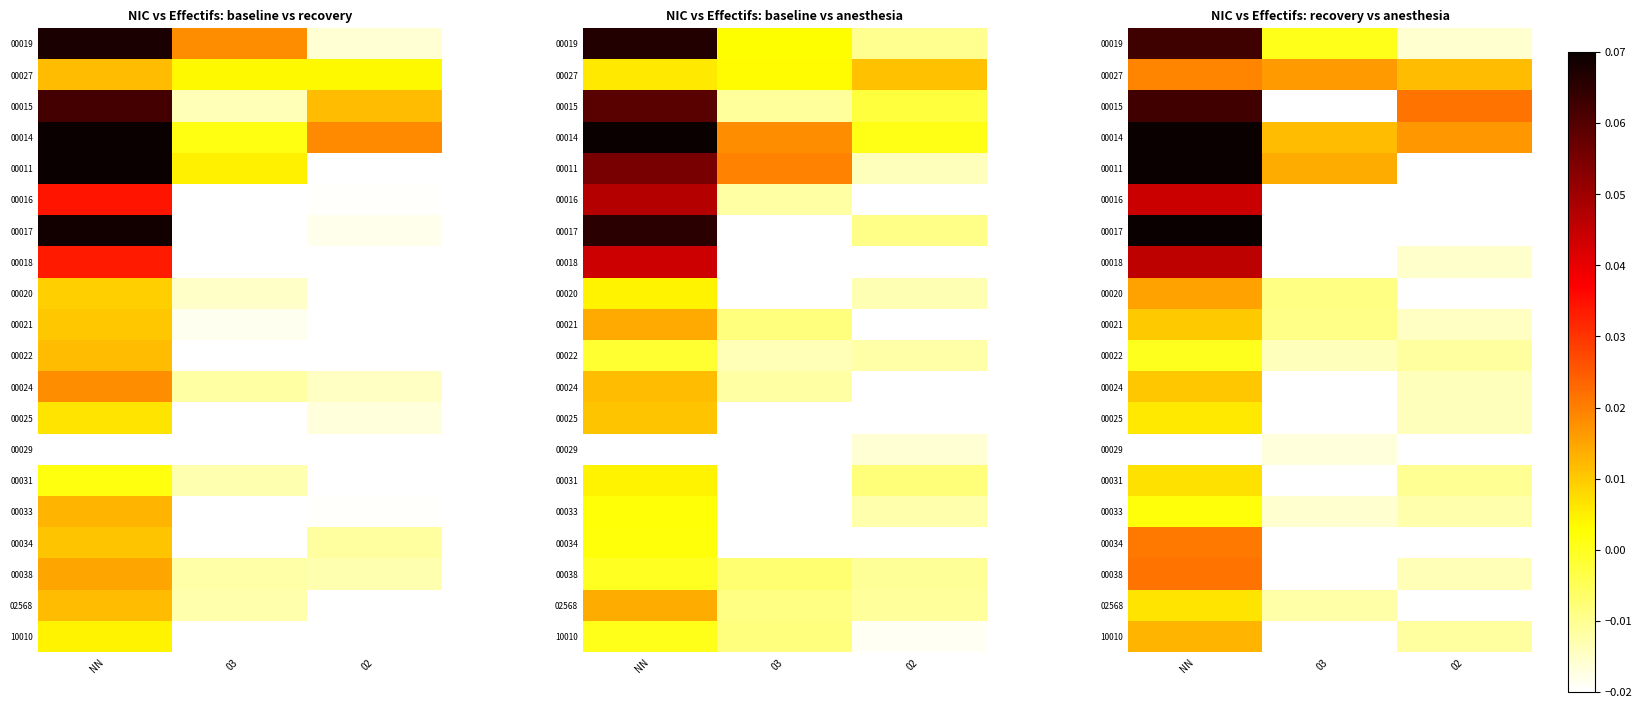

Is the value of 00024 at 03 greater than the value of 00038 at NN?

No